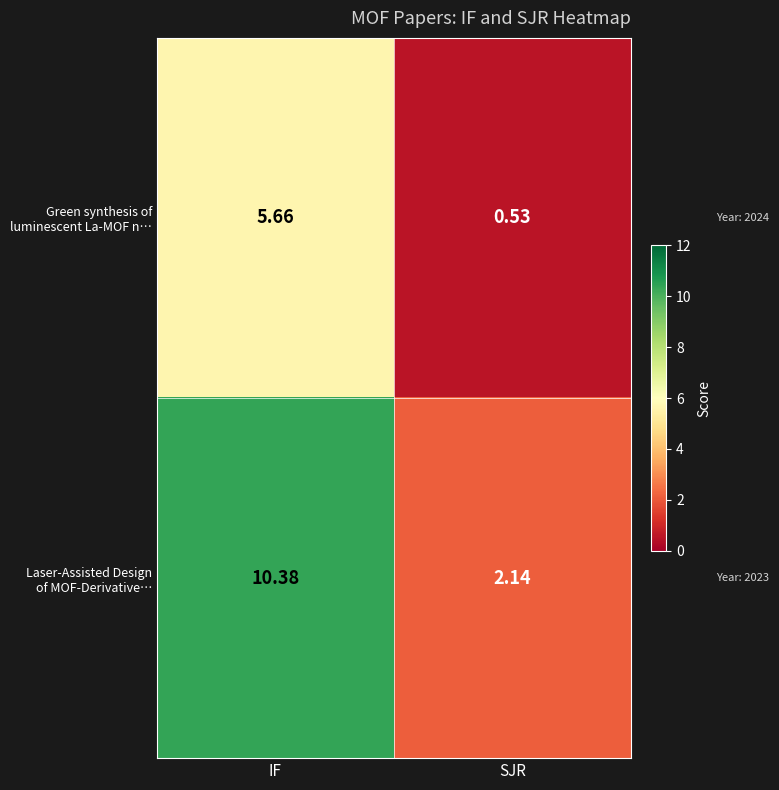

At which category is the sum across all series the highest?

IF